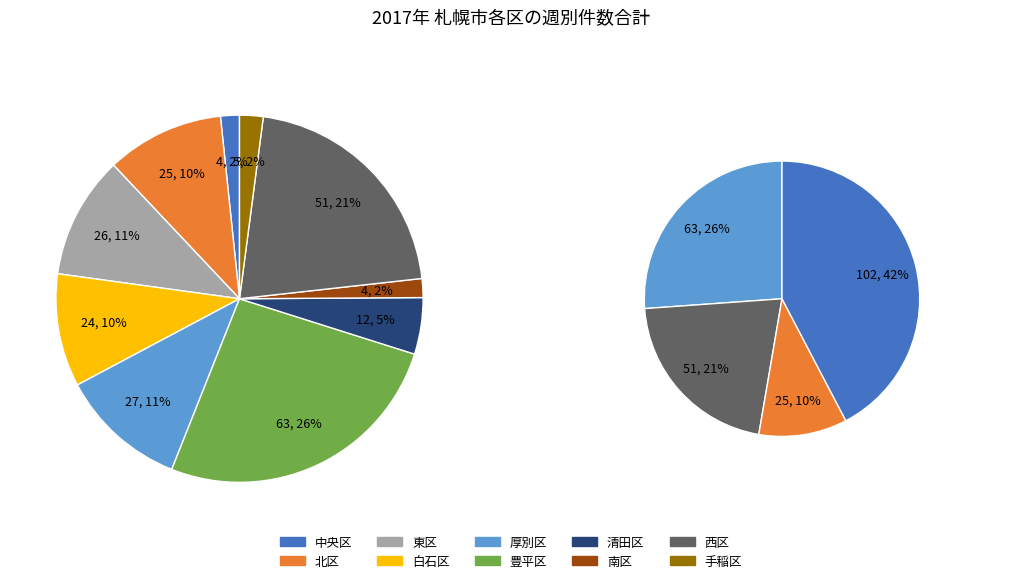

Is there any slice that represents more than half of the pie?

No